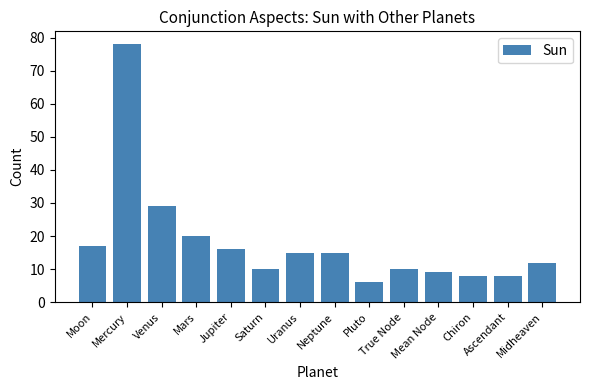

What is the label of the 12th bar from the right?

Venus